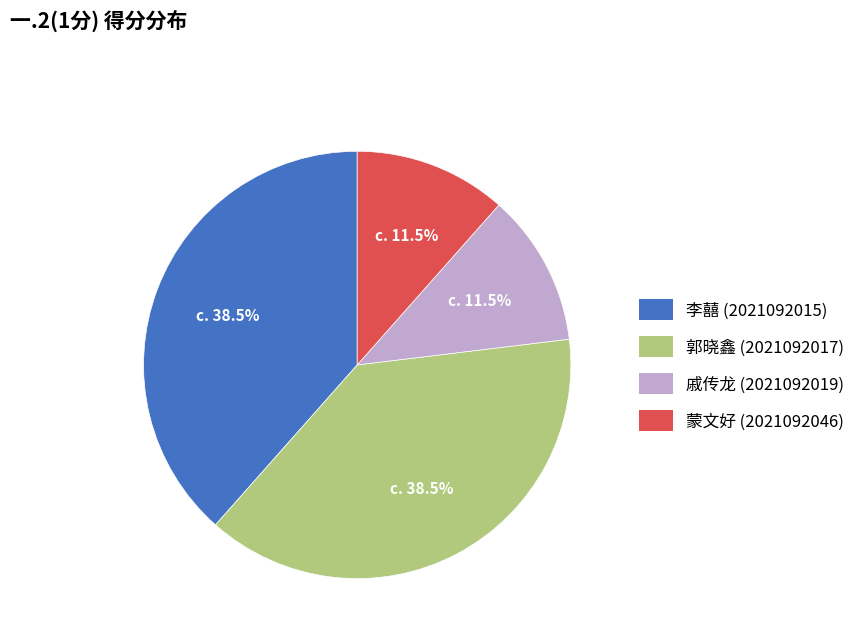

Is there a majority slice in this chart?

No